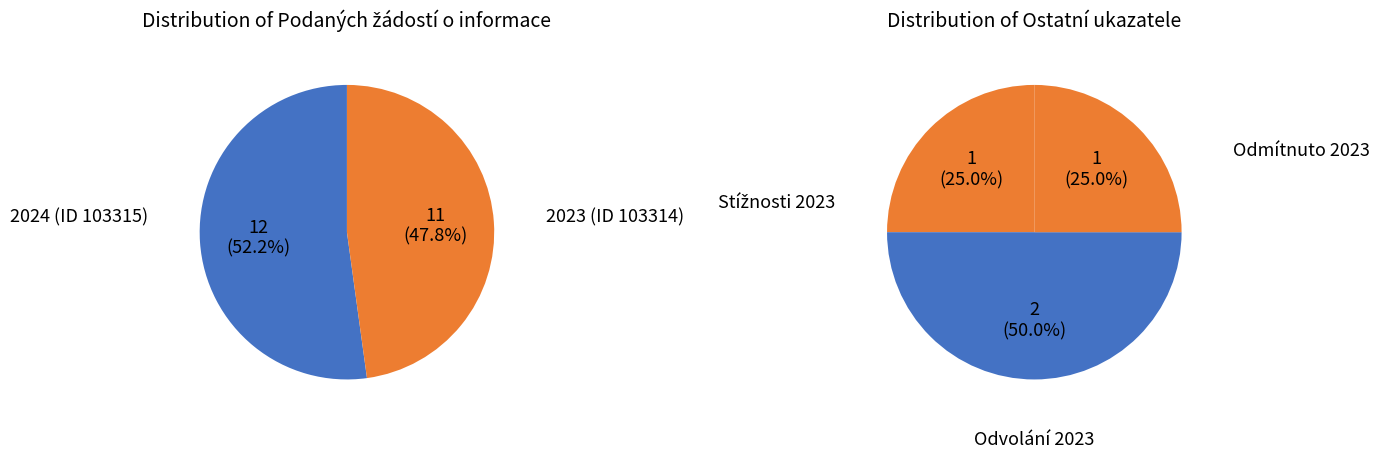

What percentage is NOT represented by 2023 (ID 103314)?

52.2%